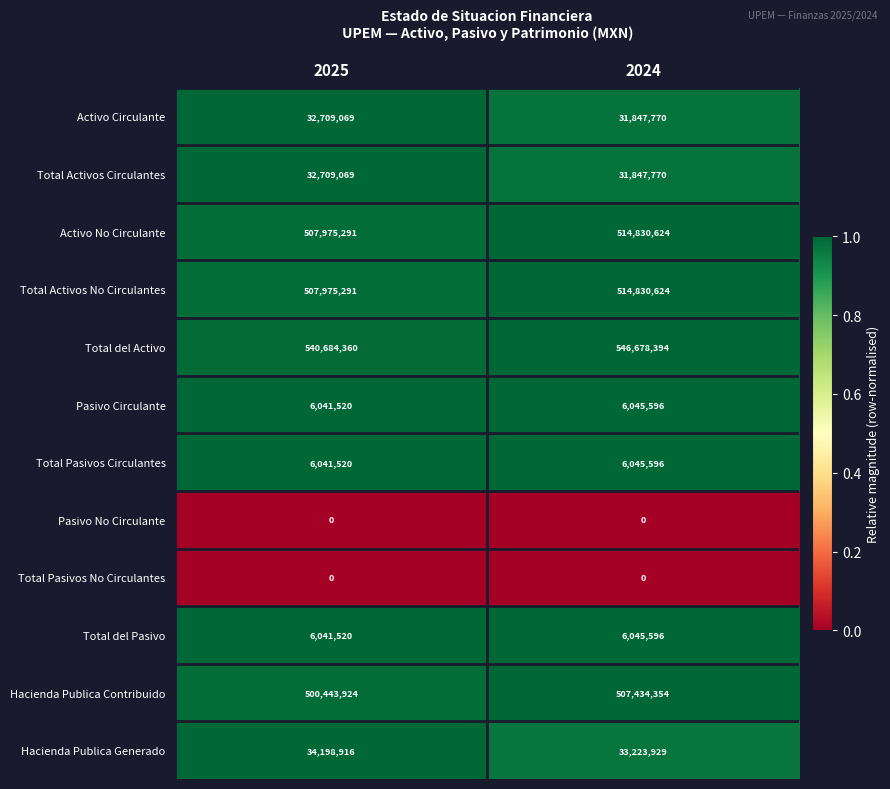

What is the average value of the Total del Activo series?

543681377